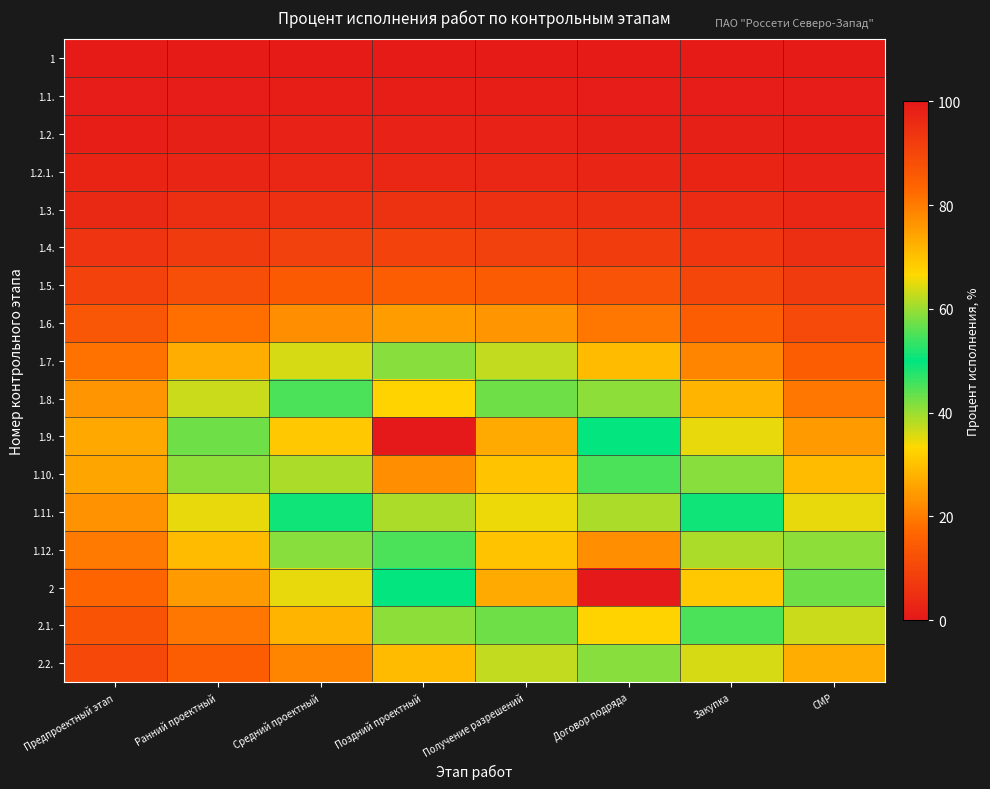

What is the spread (max minus min) of values at Предпроектный этап?

25.8